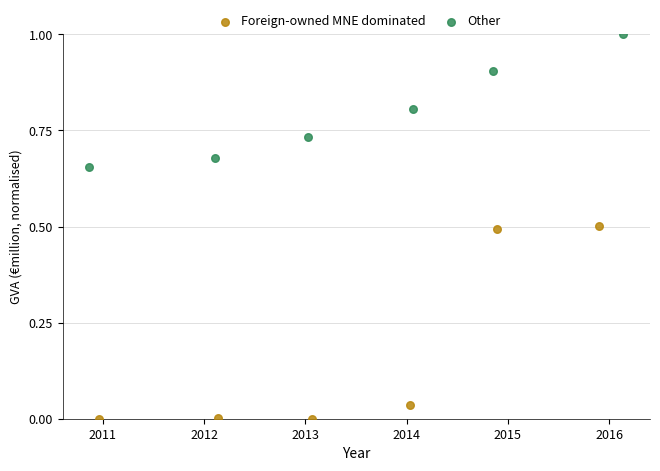

Which series contains the highest Y value?

Other